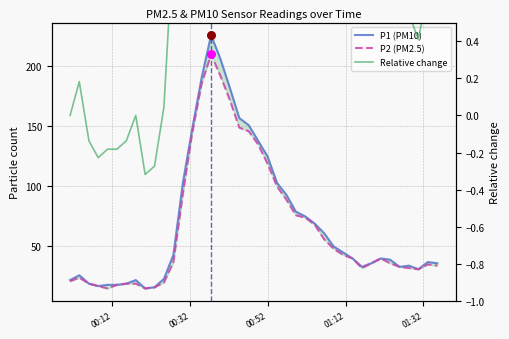

Which series has the widest spread of Y values?

P1 (PM10)